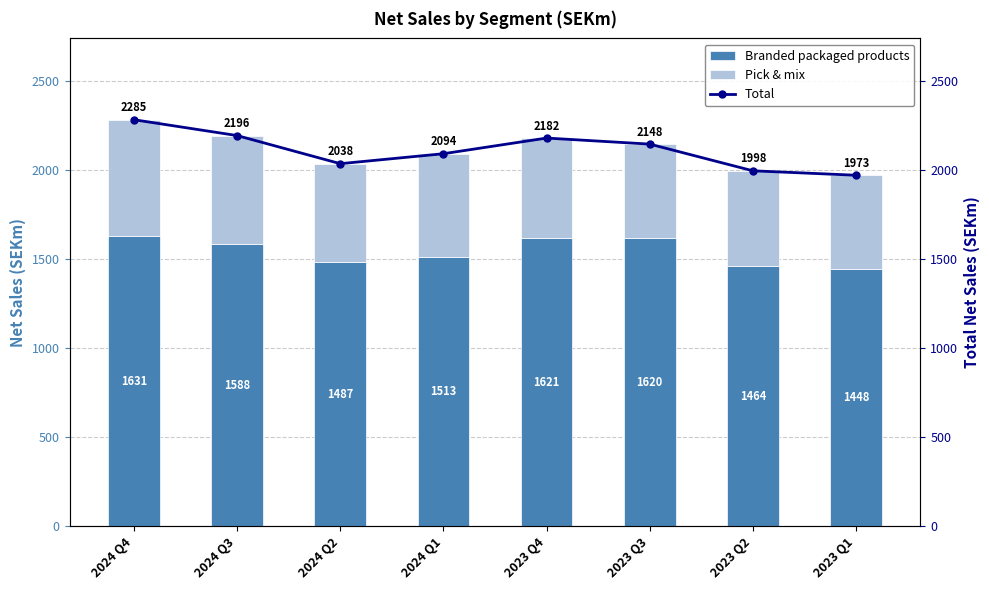

Read the Total value at 2024 Q4.

2285